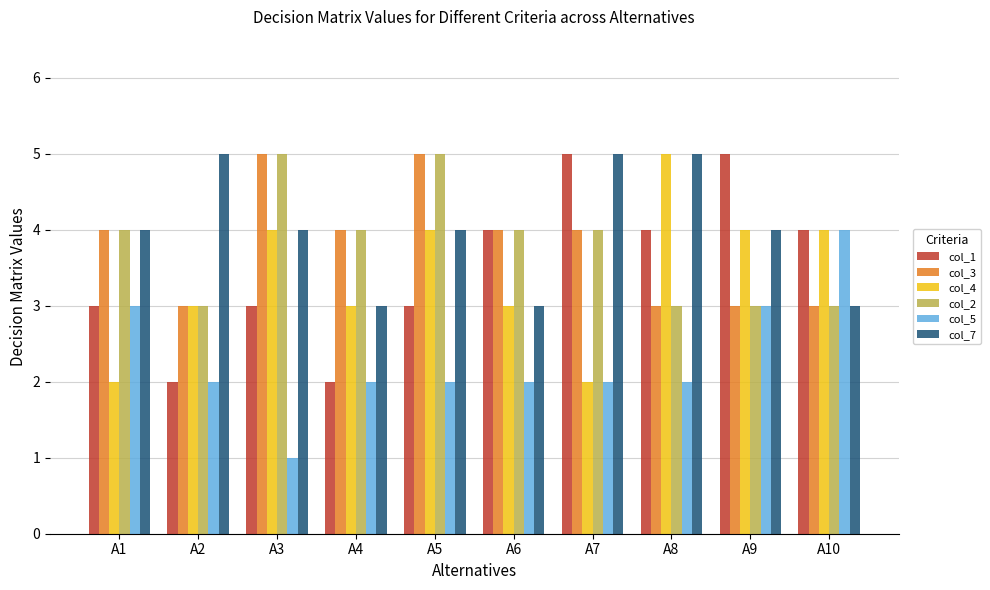

What is the maximum value shown in the chart?

5